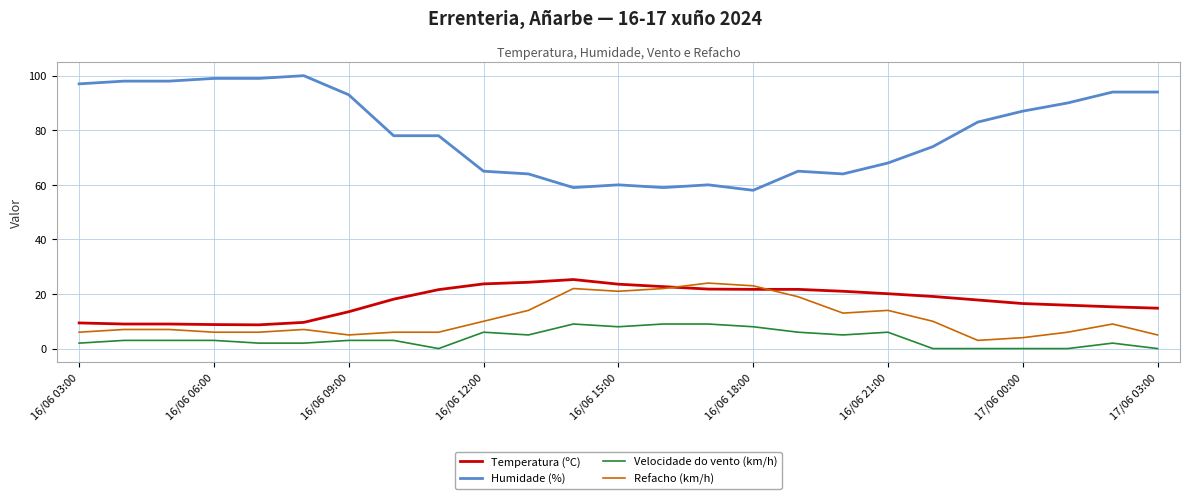

Which series has the largest total across all categories?

Humidade (%)